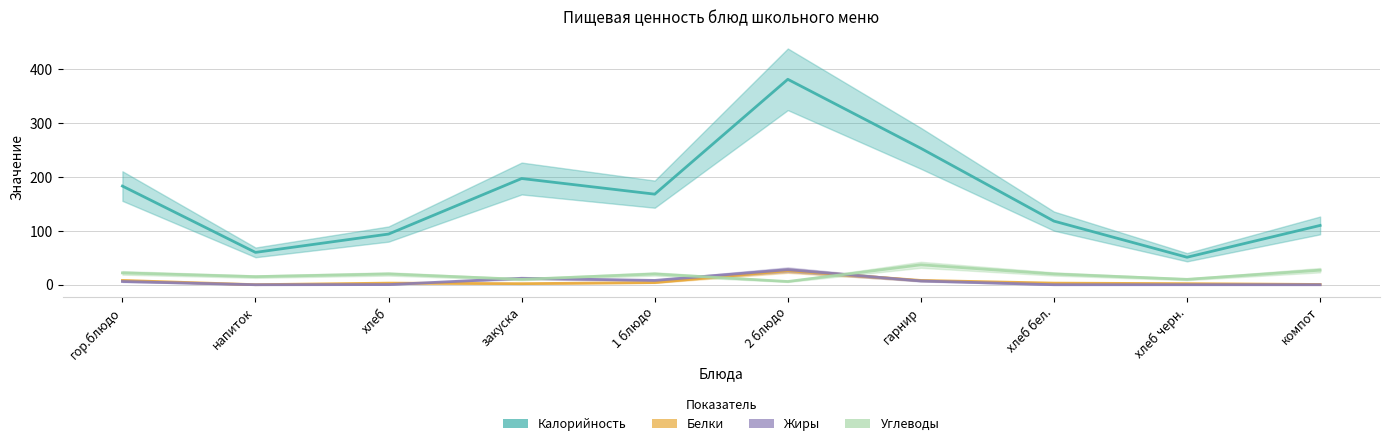

At which category does Калорийность reach its first local peak?

закуска